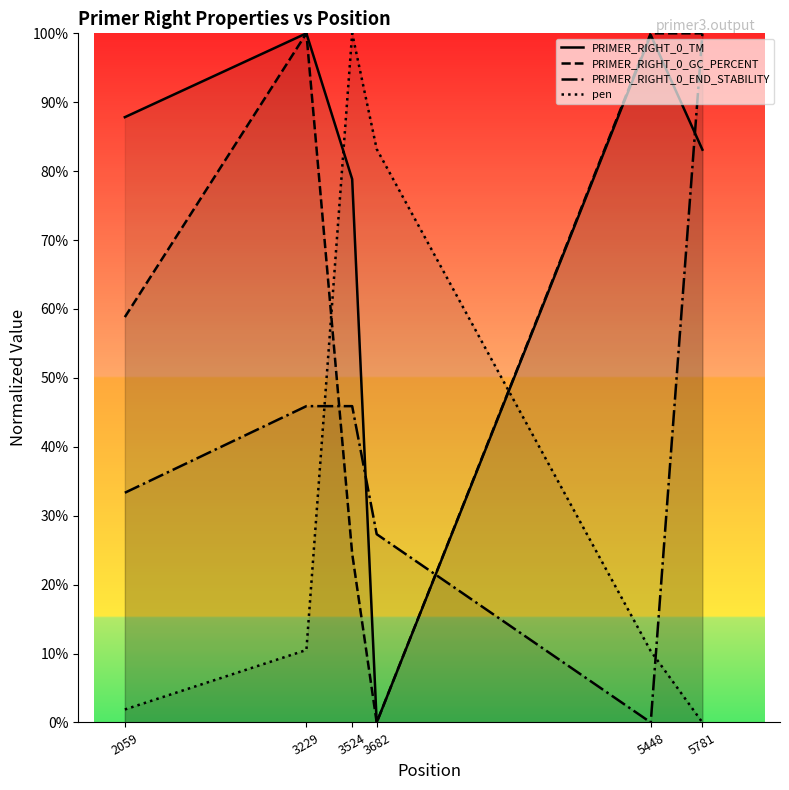

How many interior local valleys does the PRIMER_RIGHT_0_GC_PERCENT series have?

1